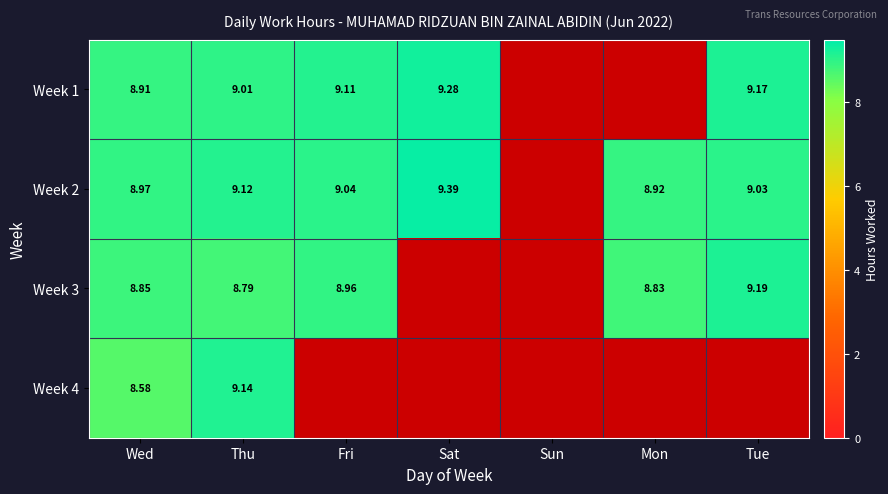

How many positive values does the Week 3 series have?

5